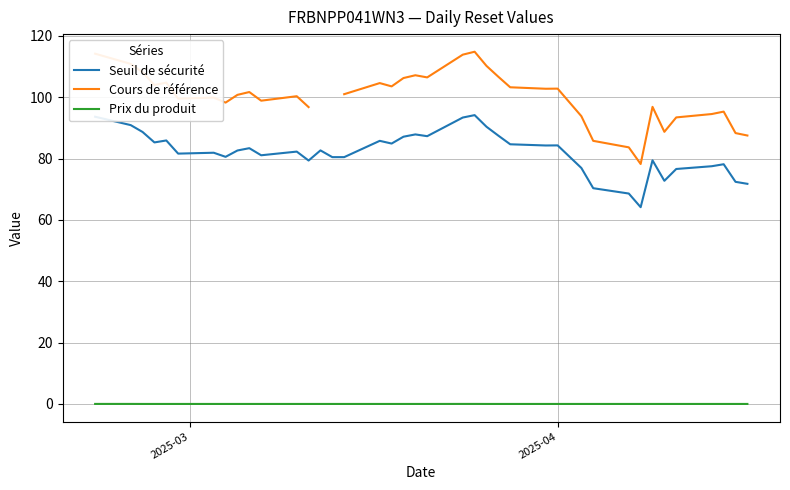

What is the maximum value for Seuil de sécurité?

94.1